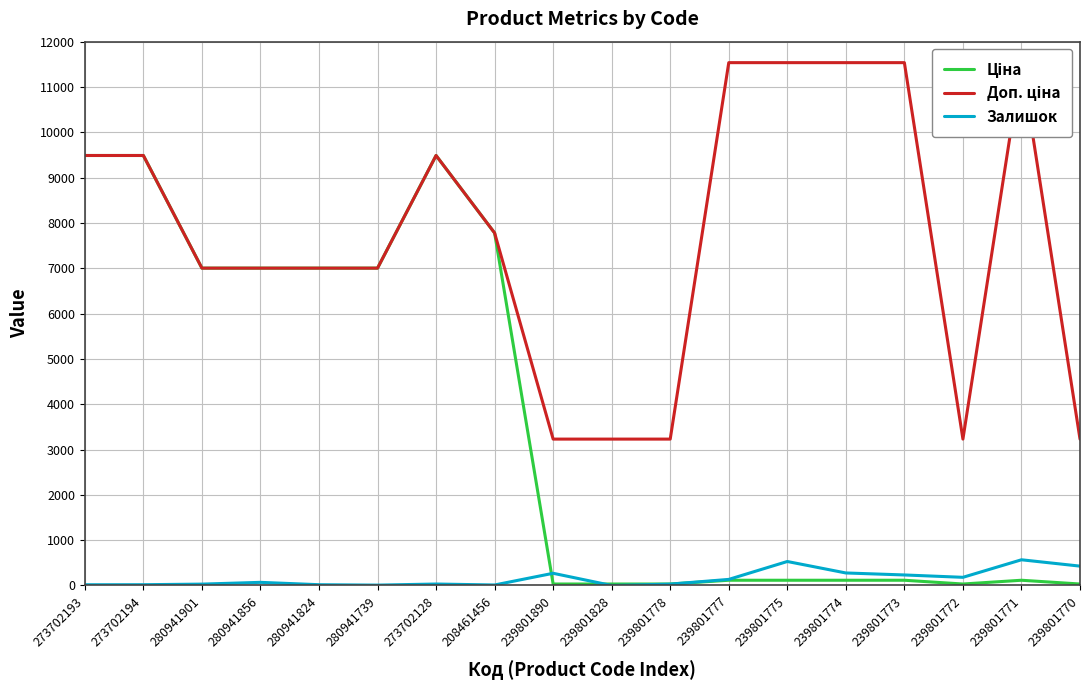

List the labels in order of Ціна value, smallest first.

239801890, 239801828, 239801778, 239801772, 239801770, 239801777, 239801775, 239801774, 239801773, 239801771, 280941901, 280941856, 280941824, 280941739, 208461456, 273702193, 273702194, 273702128